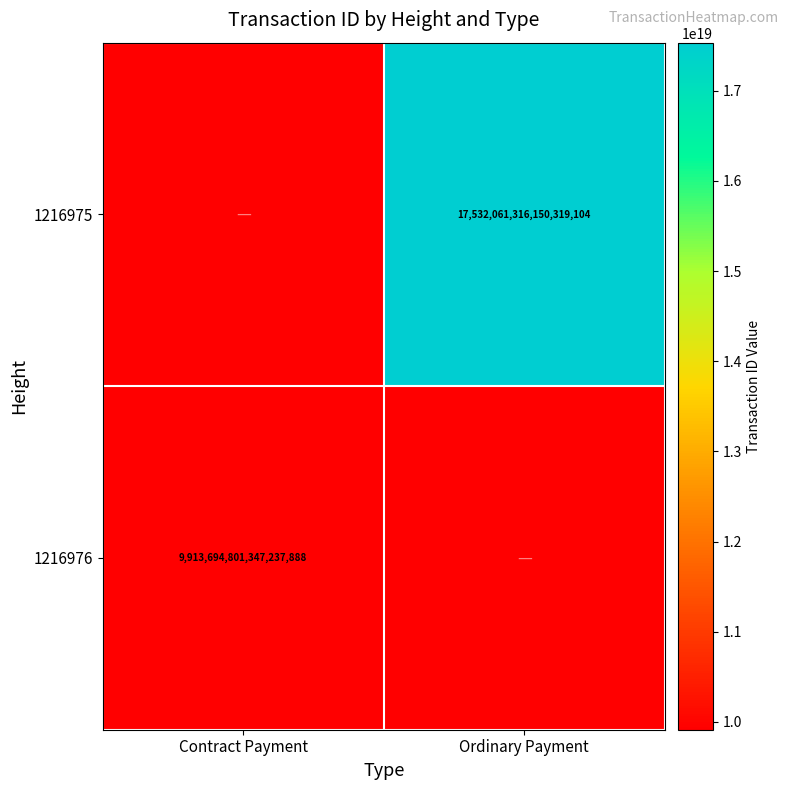

The 1216975 series shows 17532061316150319104 at Ordinary Payment. True or false?

True